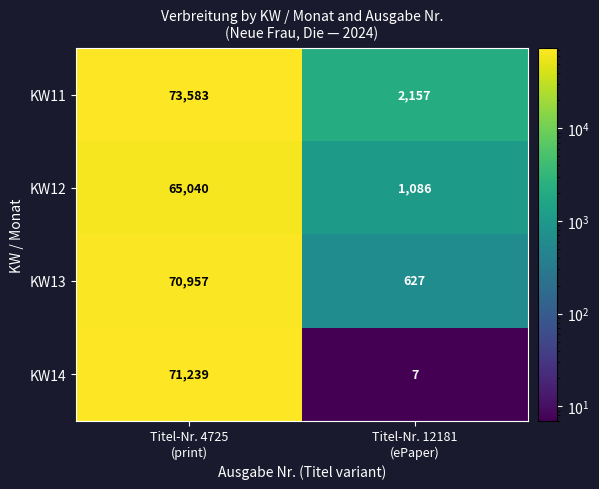

Which series has the widest spread of values?

KW11